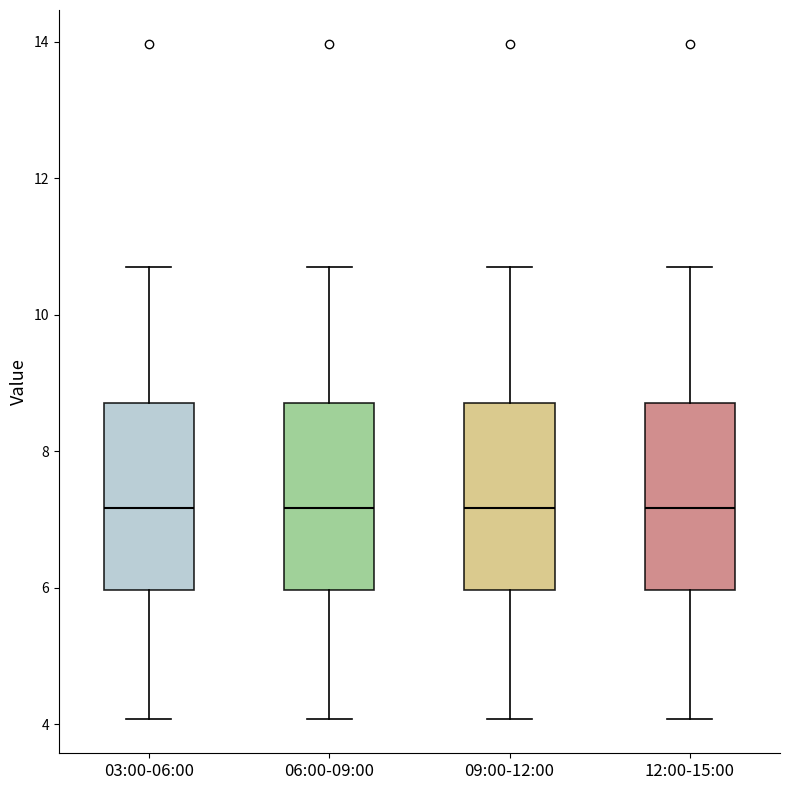

Reading left to right, read every box against the y-axis: the position of its median line, the range the box covers, and the ends of its whiskers. The values are not printed on the chart, so give them approximately, as read against the axis.

03:00-06:00: median 7.2, box 6.0 to 8.8, whiskers 4.0 to 10.8
06:00-09:00: median 7.2, box 6.0 to 8.8, whiskers 4.0 to 10.8
09:00-12:00: median 7.2, box 6.0 to 8.8, whiskers 4.0 to 10.8
12:00-15:00: median 7.2, box 6.0 to 8.8, whiskers 4.0 to 10.8